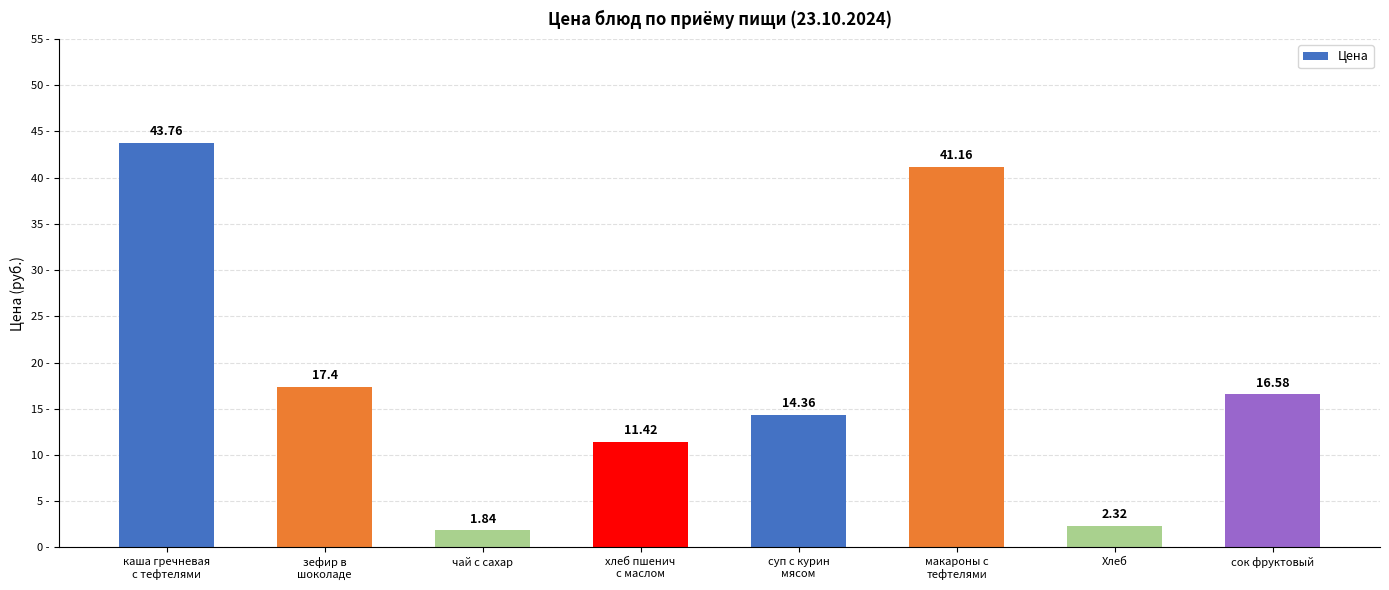

How many values are below 16?

4